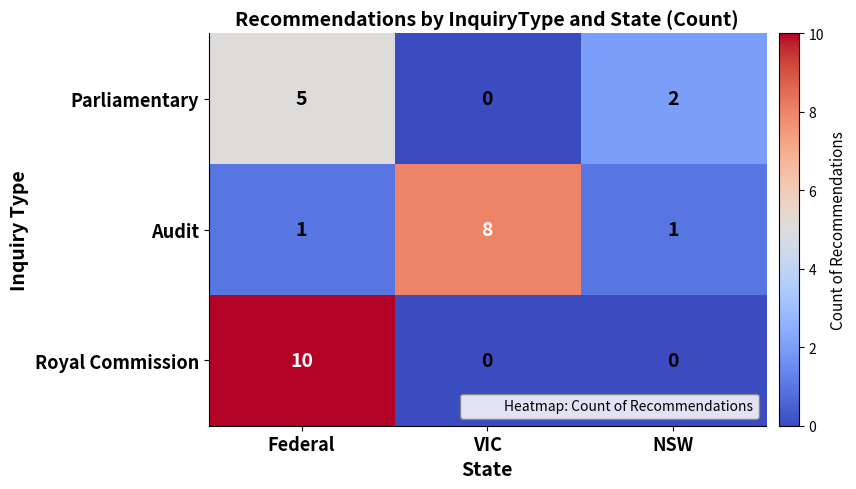

List the series in order of their peak value, highest first.

Royal Commission, Audit, Parliamentary